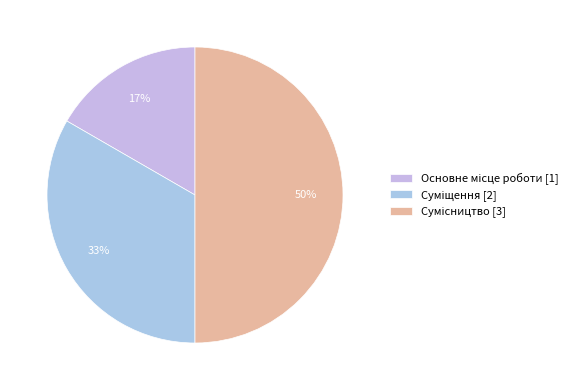

How many segments does this pie chart have?

3